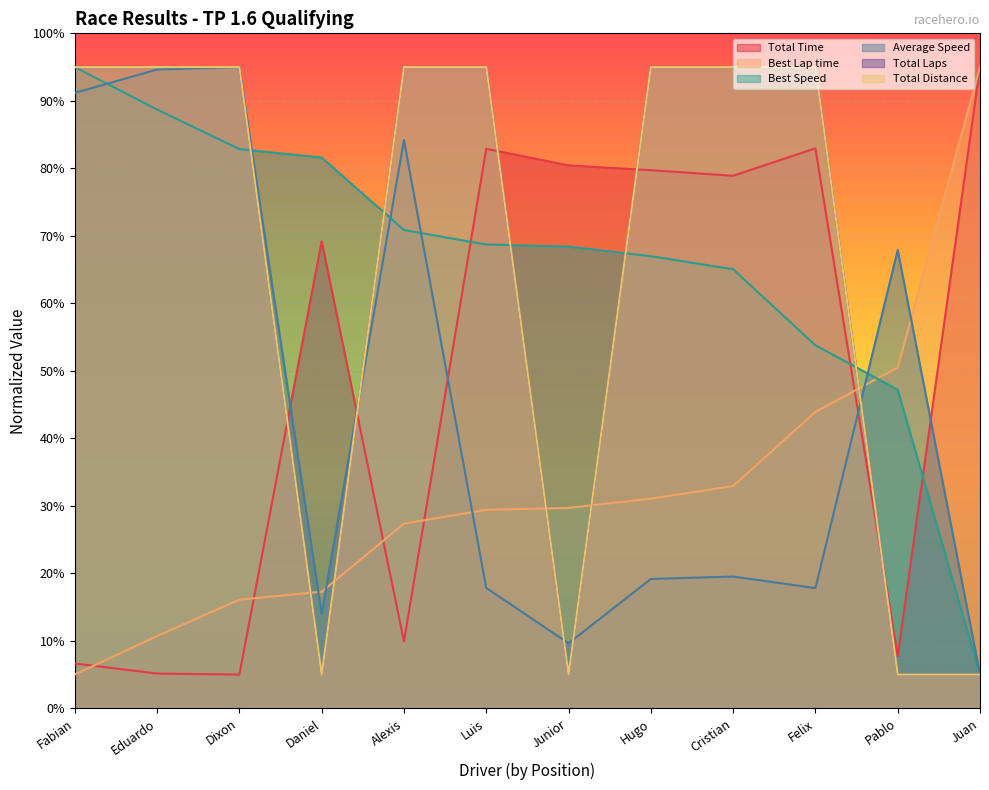

True or false: Total Laps and Average Speed intersect in this chart.

True